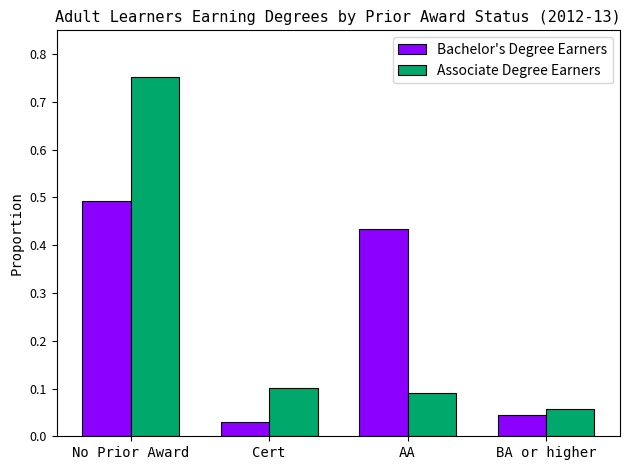

What is the sum of all Bachelor's Degree Earners values?

1.0